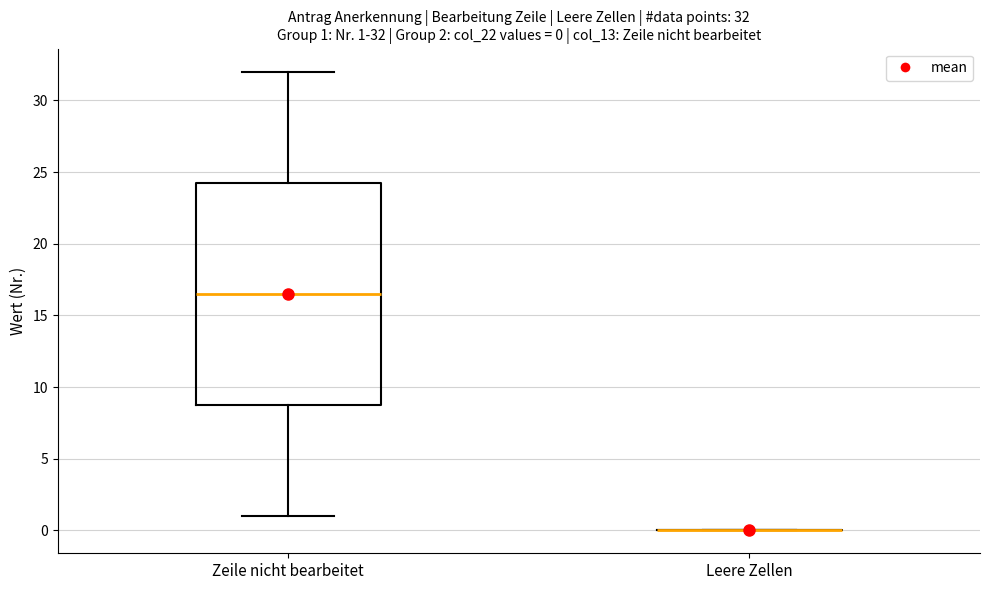

Comparing the boxes themselves (not the whiskers), which one is the tallest?

Zeile nicht bearbeitet